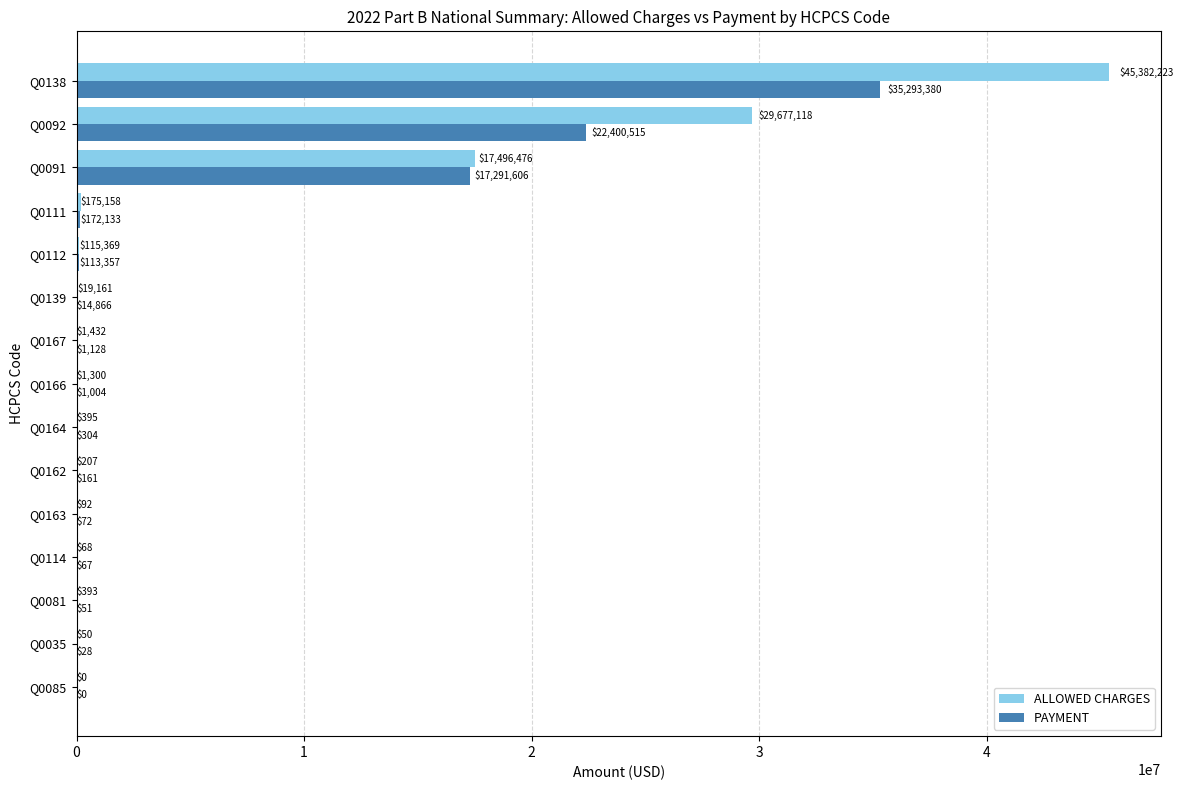

Read the ALLOWED CHARGES value at Q0111.

175158.5